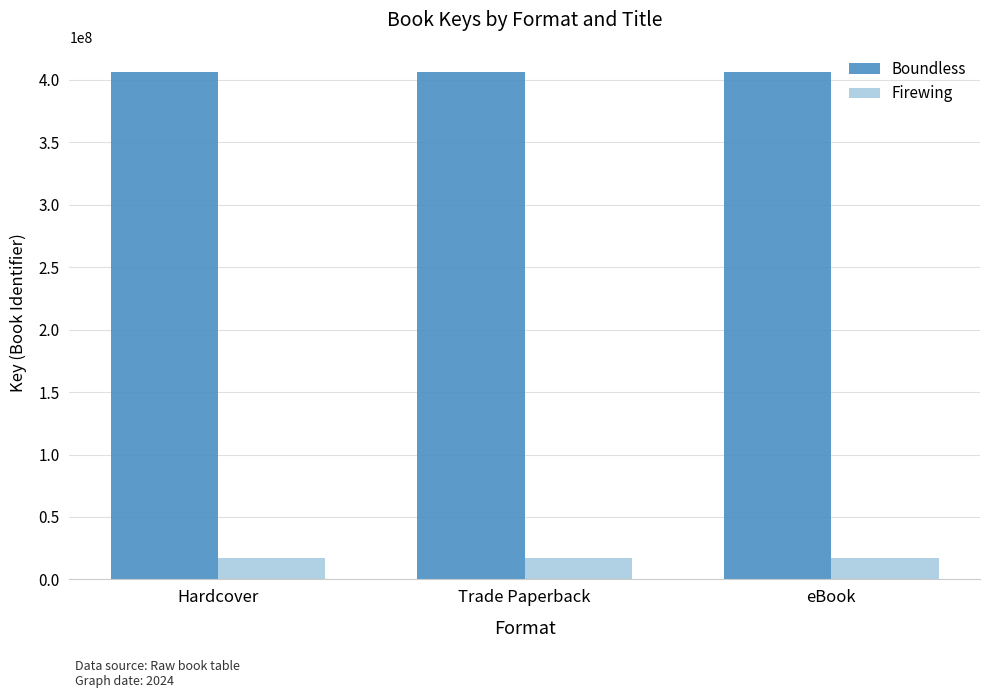

What is the minimum value shown in the chart?

17247917